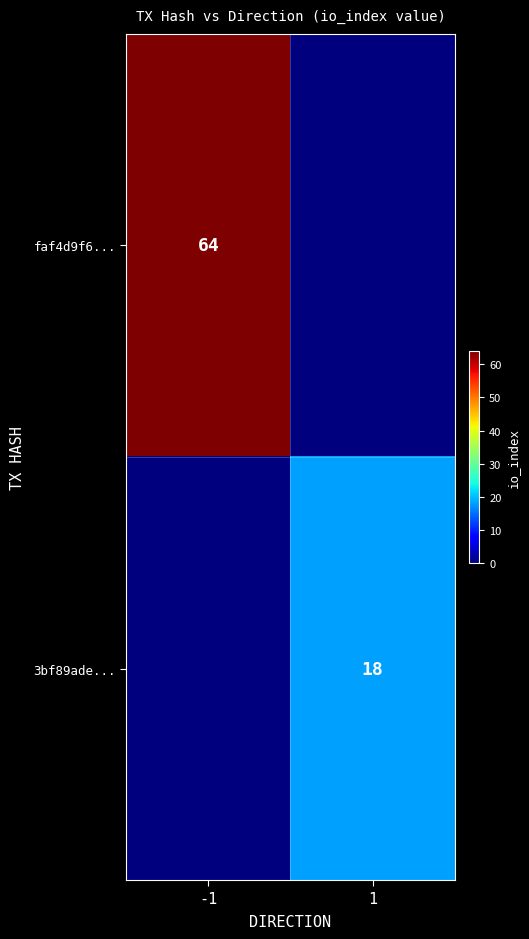

At which category is the sum across all series the highest?

-1